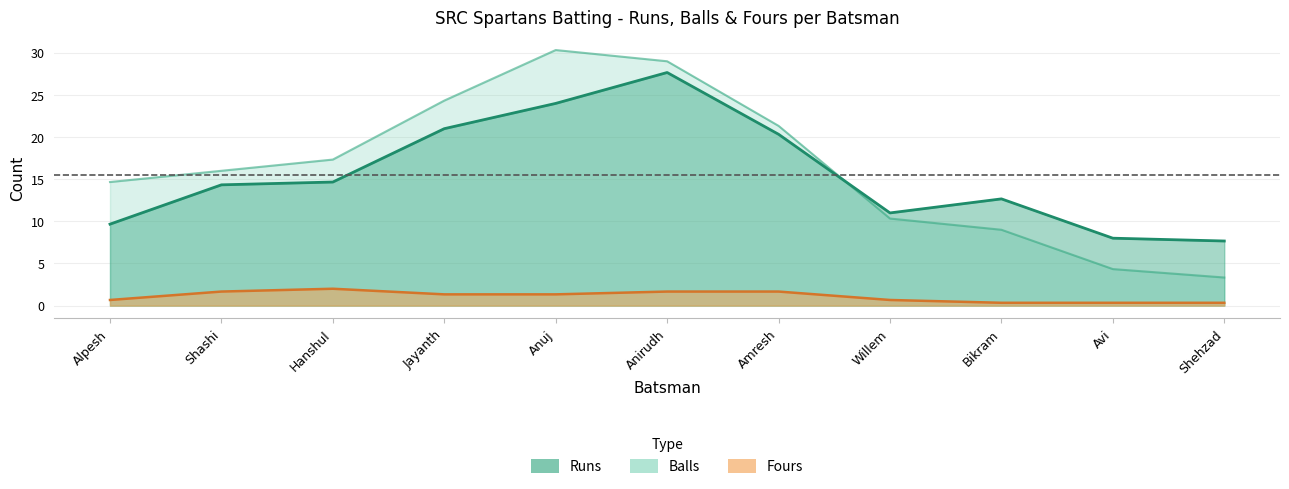

Count the number of categories in the chart.

11